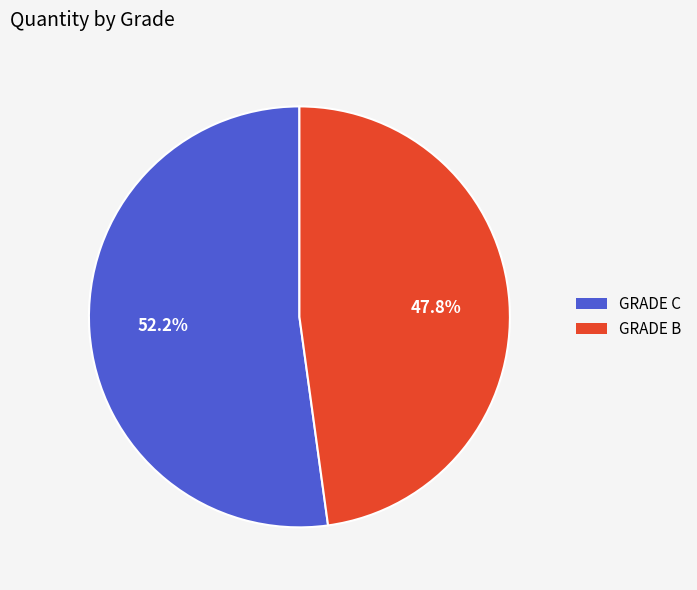

Does GRADE B account for over 50% of the chart?

No